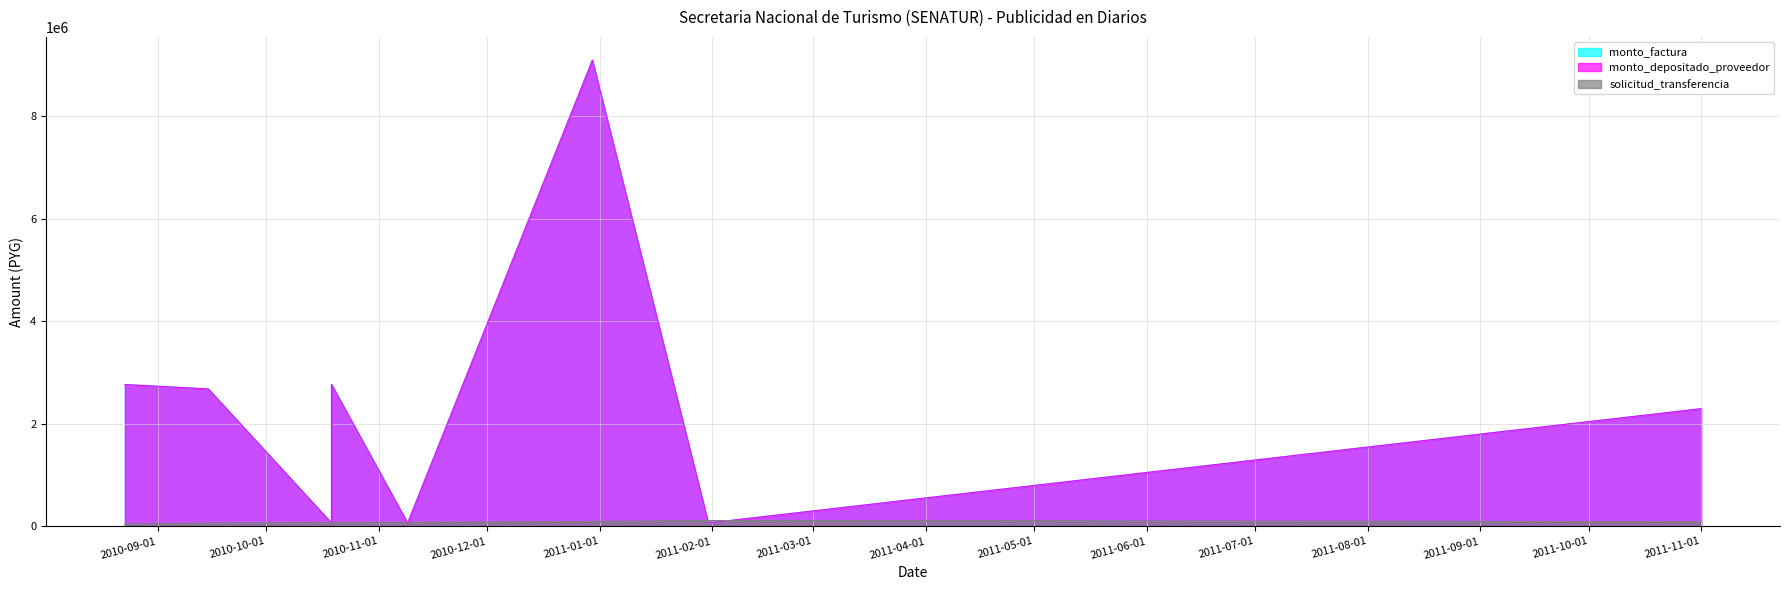

What is the highest value of the monto_depositado_proveedor series?

9096780